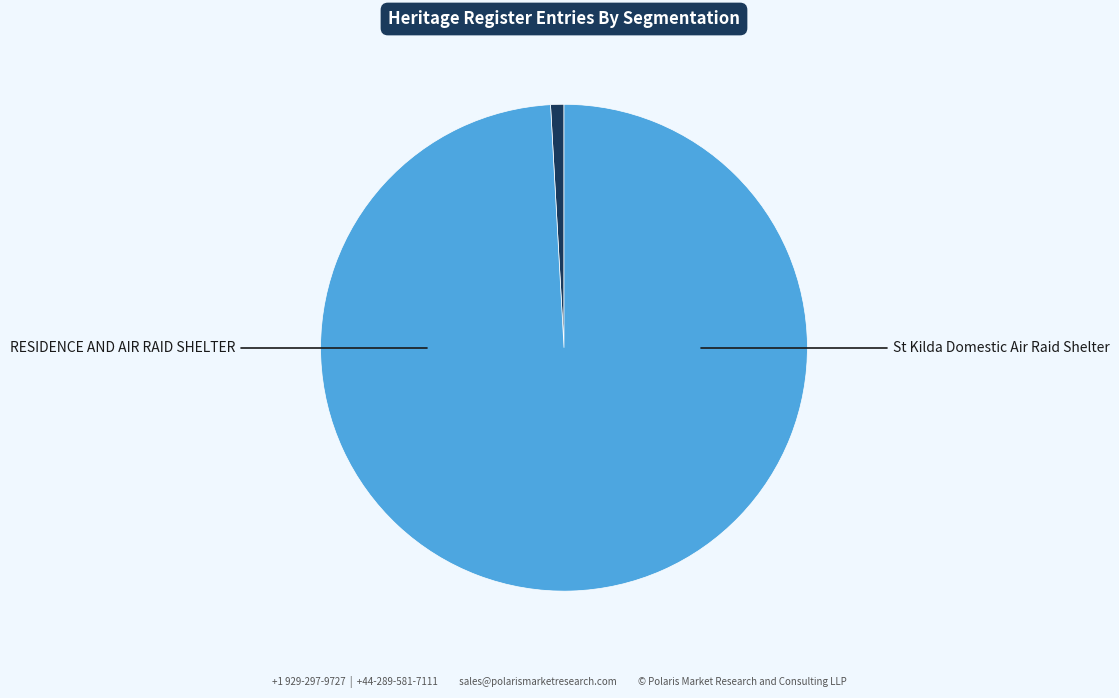

Is there a majority slice in this chart?

Yes